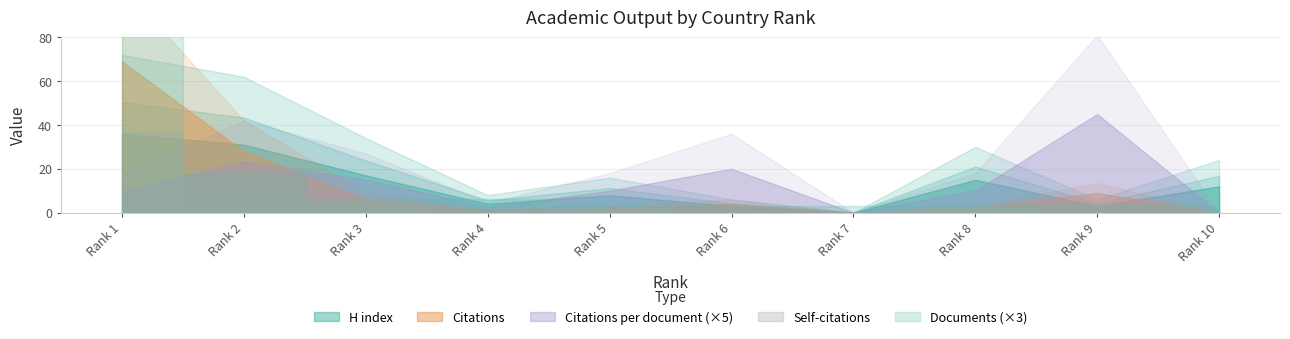

Which series has the widest spread of values?

Citations